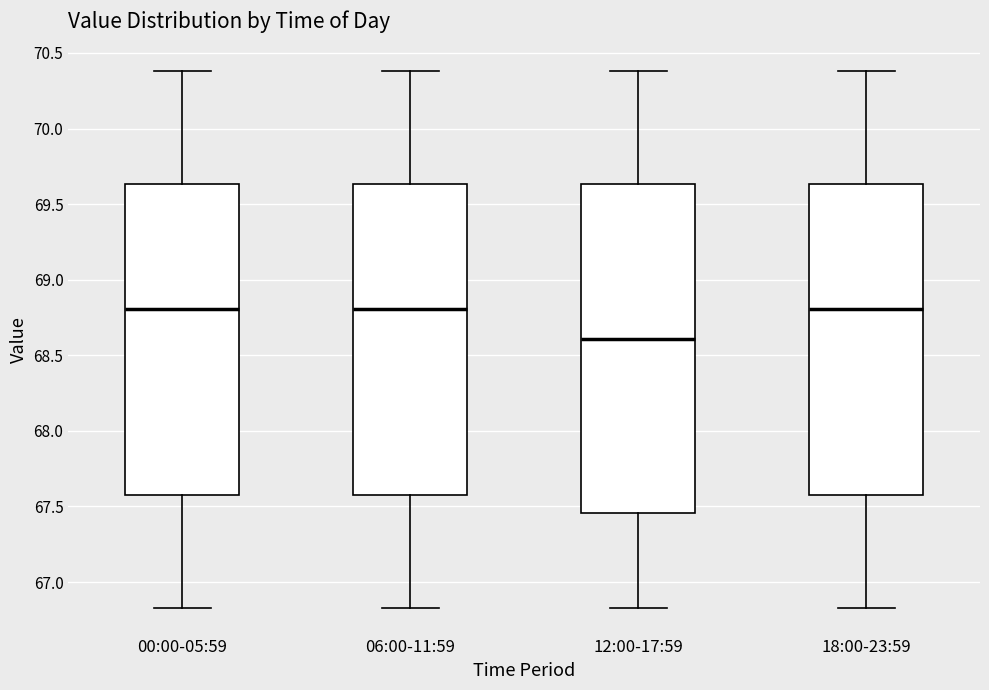

Comparing the boxes themselves (not the whiskers), which one is the tallest?

12:00-17:59